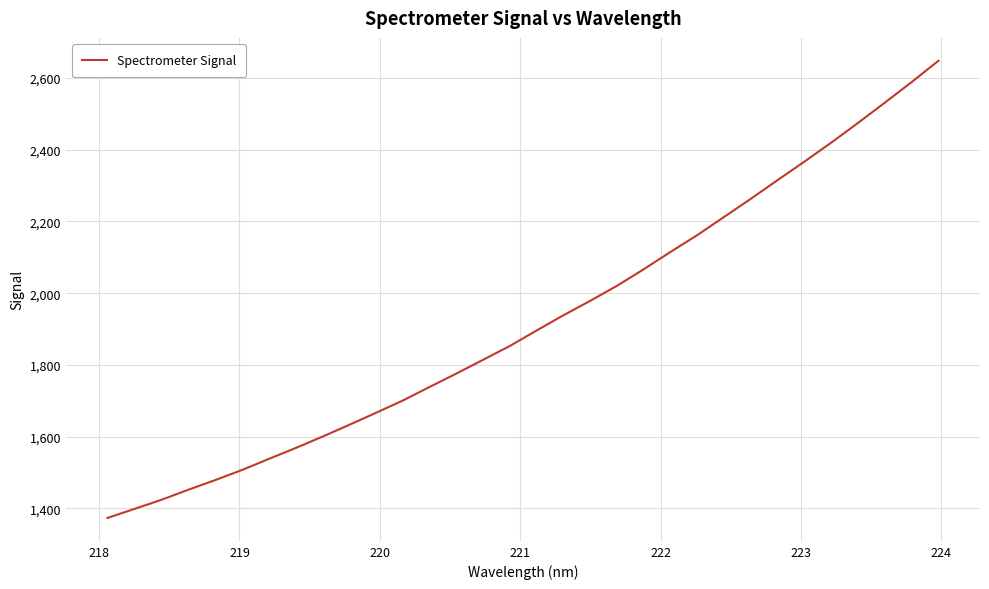

What is the minimum value shown in the chart?

1373.6